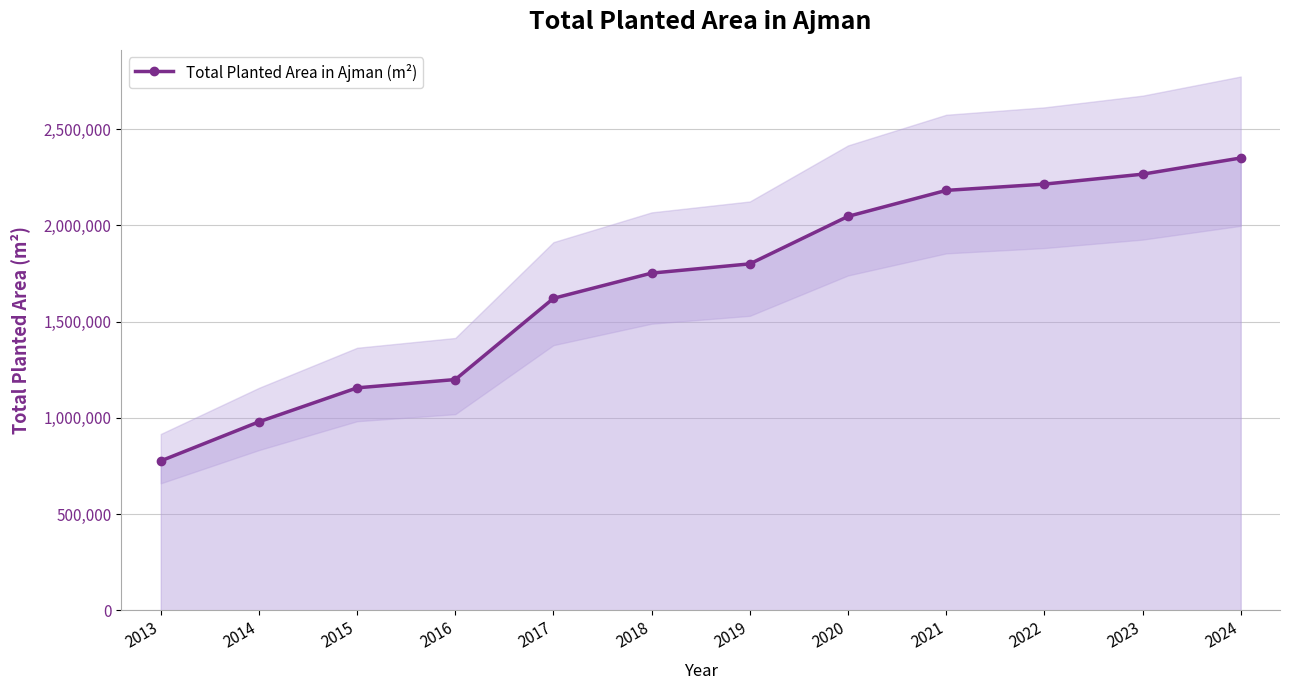

How many data points are above 1799683?

5